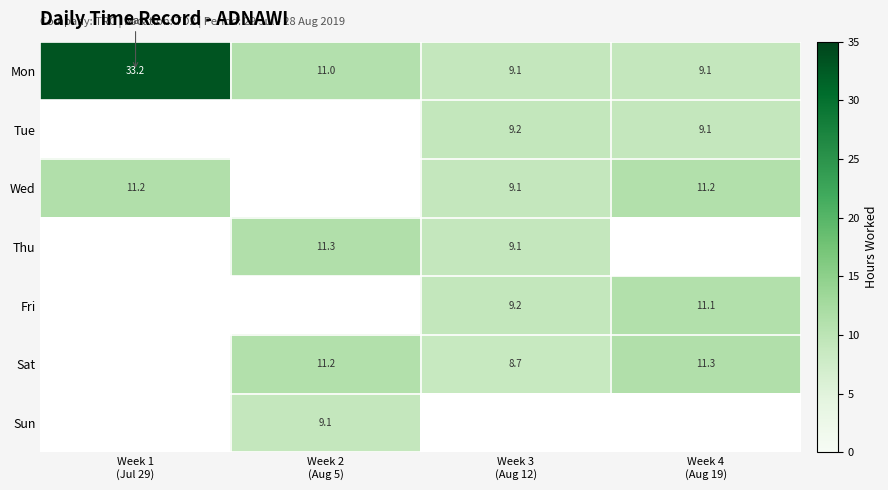

What is the difference between the maximum and minimum values in the Mon series?

24.1